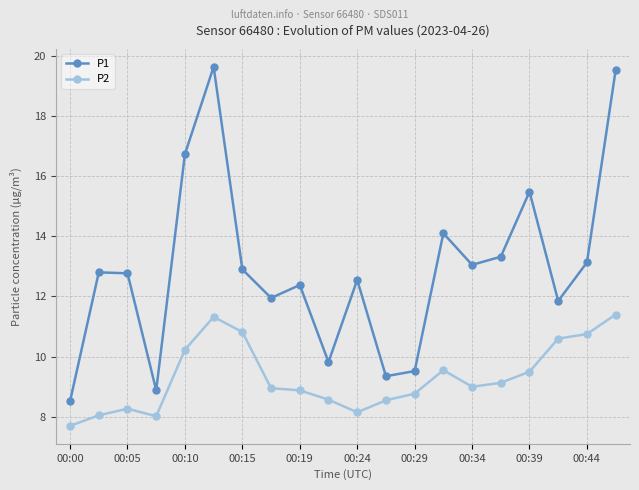

What is the minimum value for P1?

8.5